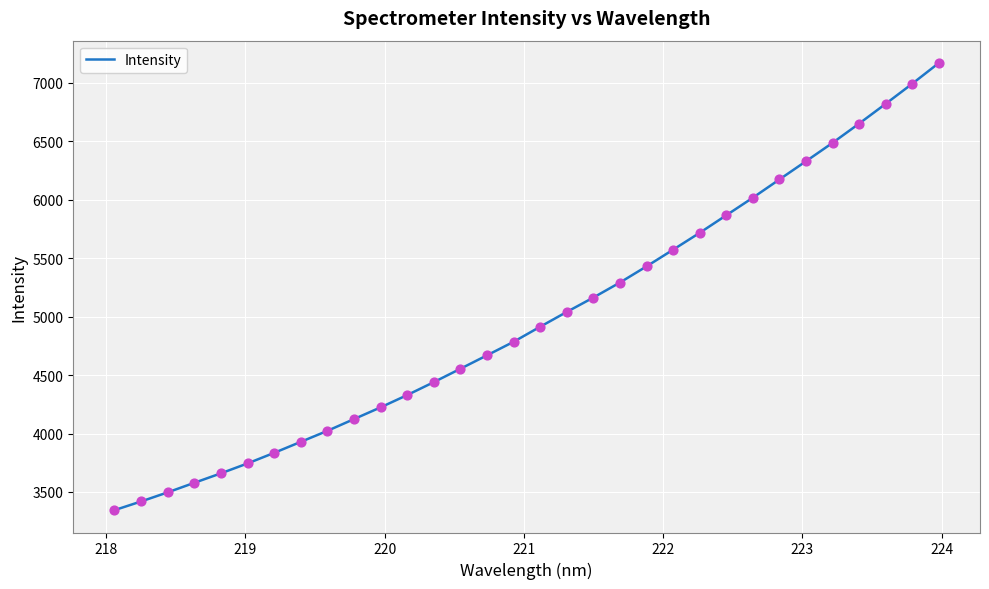

What is the difference between the maximum and minimum values?

3826.6